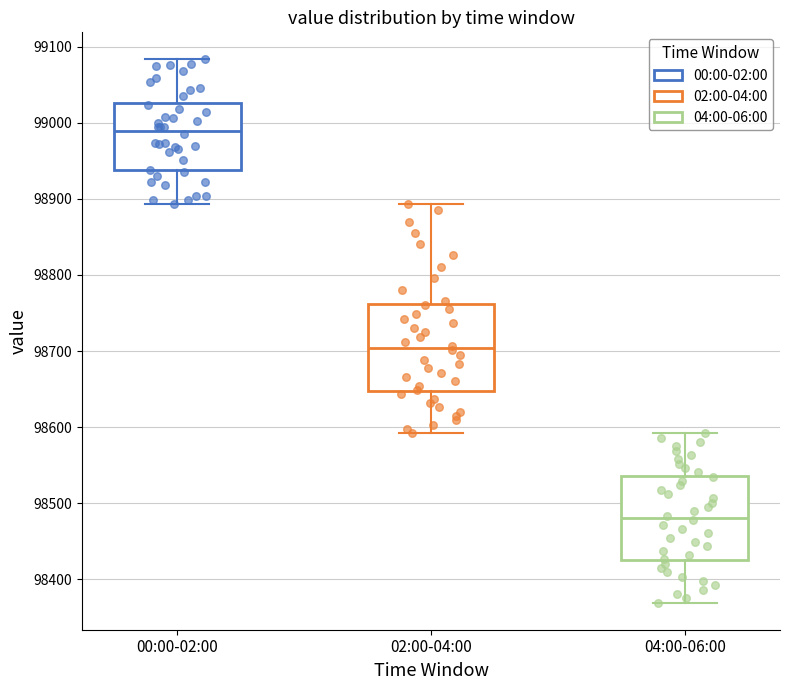

Which box's median line is the lowest?

04:00-06:00